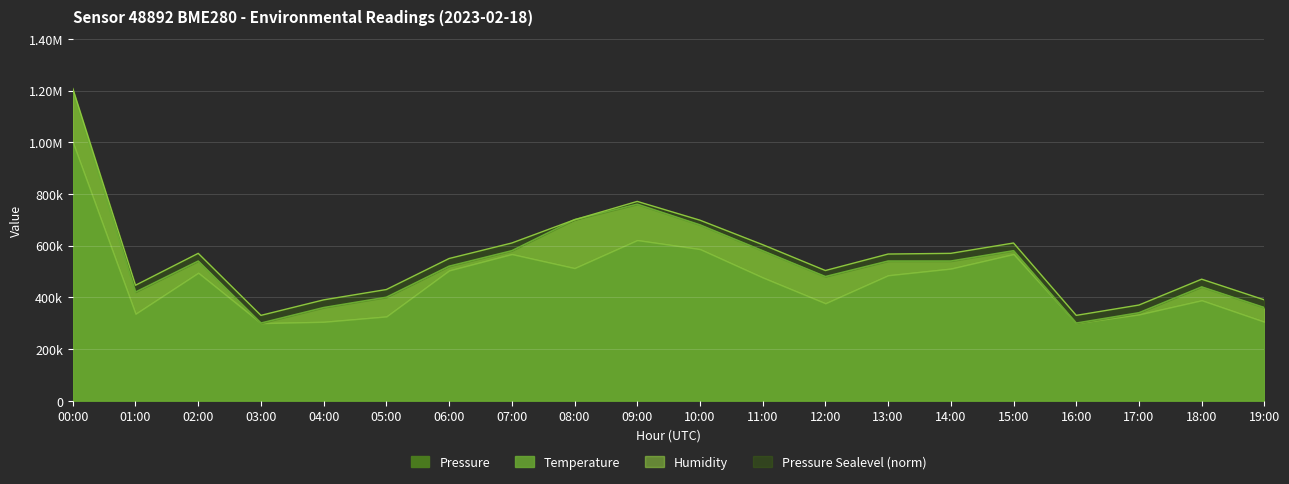

At which category does Pressure Sealevel (norm) reach its first local peak?

02:00